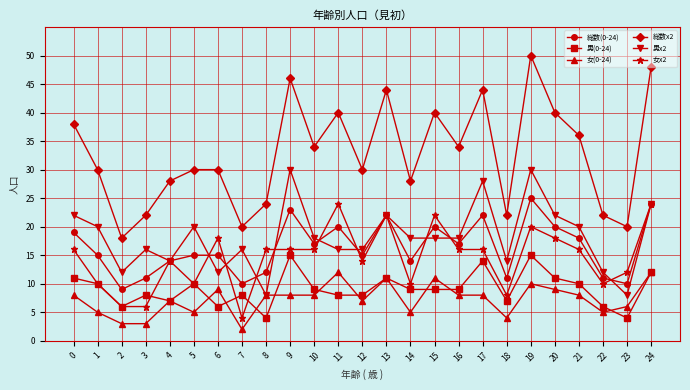

Count the number of categories in the chart.

25